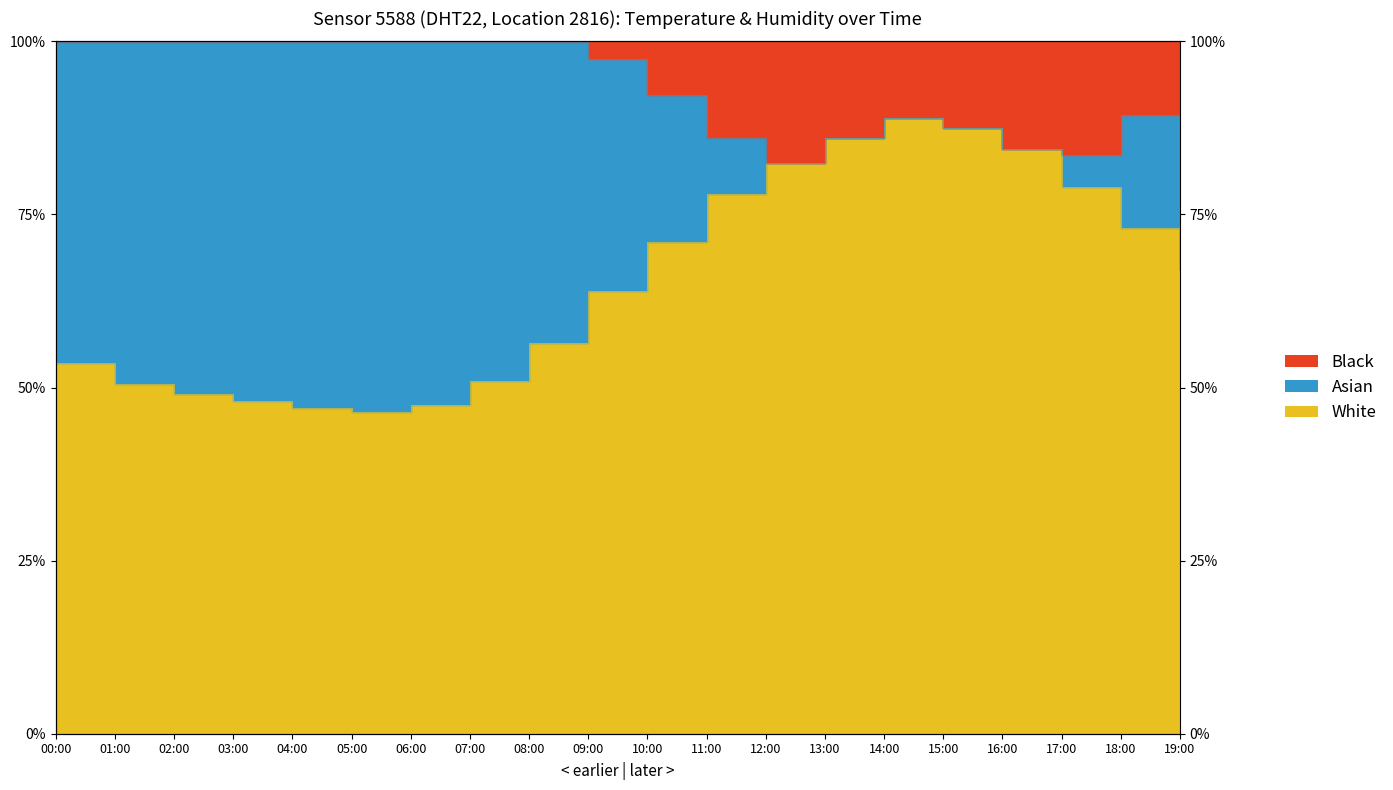

Reading left to right, transcribe all the data shown in this chart.

00:00=53.5	01:00=50.5	02:00=49.0	03:00=48.0	04:00=47.0	05:00=46.5	06:00=47.5	07:00=51.0	08:00=56.5	09:00=64.0	10:00=71.0	11:00=78.0	12:00=82.5	13:00=86.0	14:00=89.0	15:00=87.5	16:00=84.5	17:00=79.0	18:00=73.0	19:00=67.0